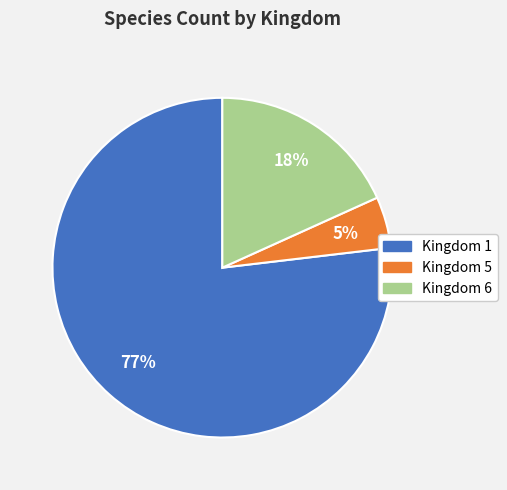

How many segments does this pie chart have?

3